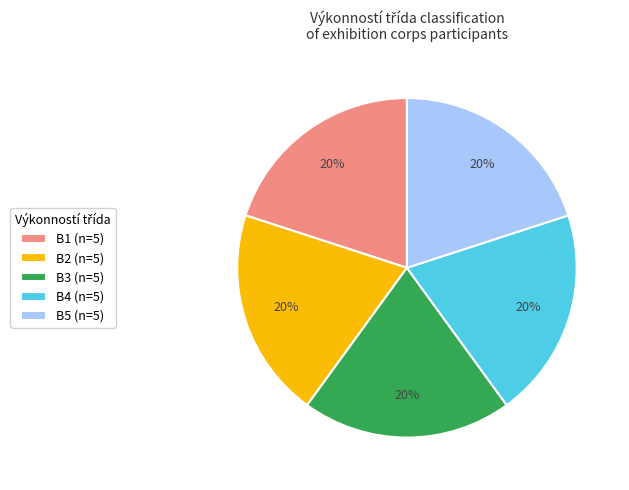

Is it true that B2 (n=5) is 20% of the pie?

True